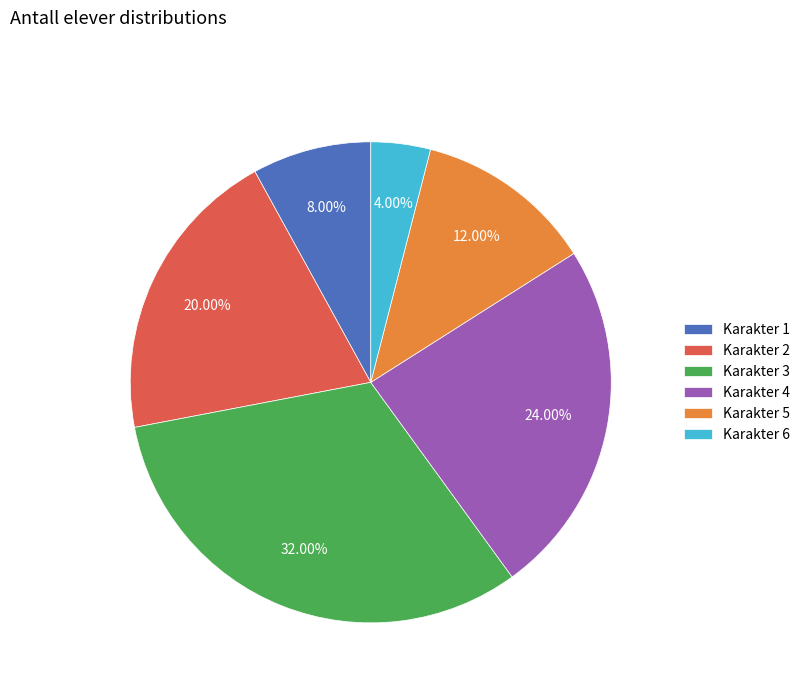

Combined, do Karakter 1 and Karakter 2 account for over 50%?

No